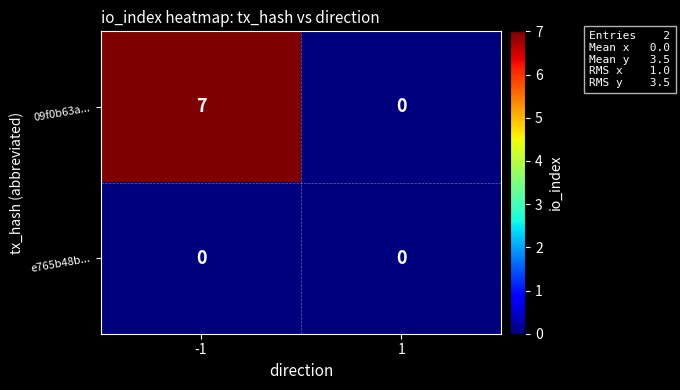

The 09f0b63a... series shows -4 at 1. True or false?

False